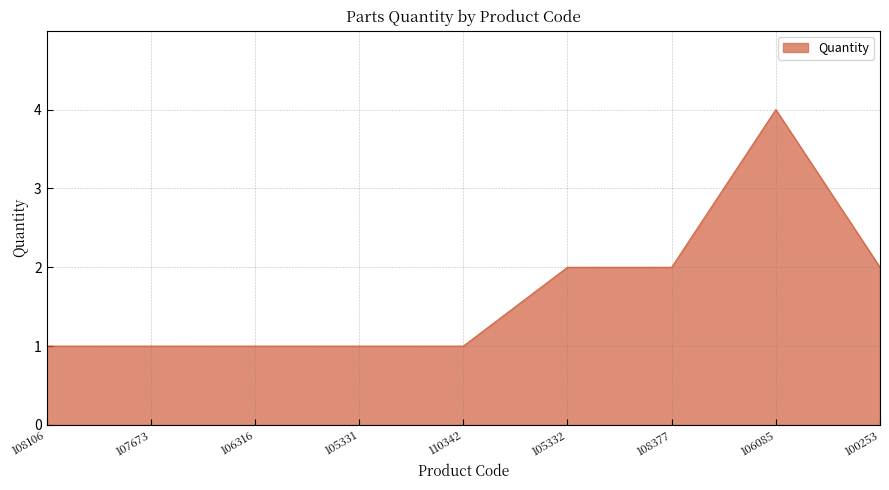

What is the difference between the maximum and minimum values?

3